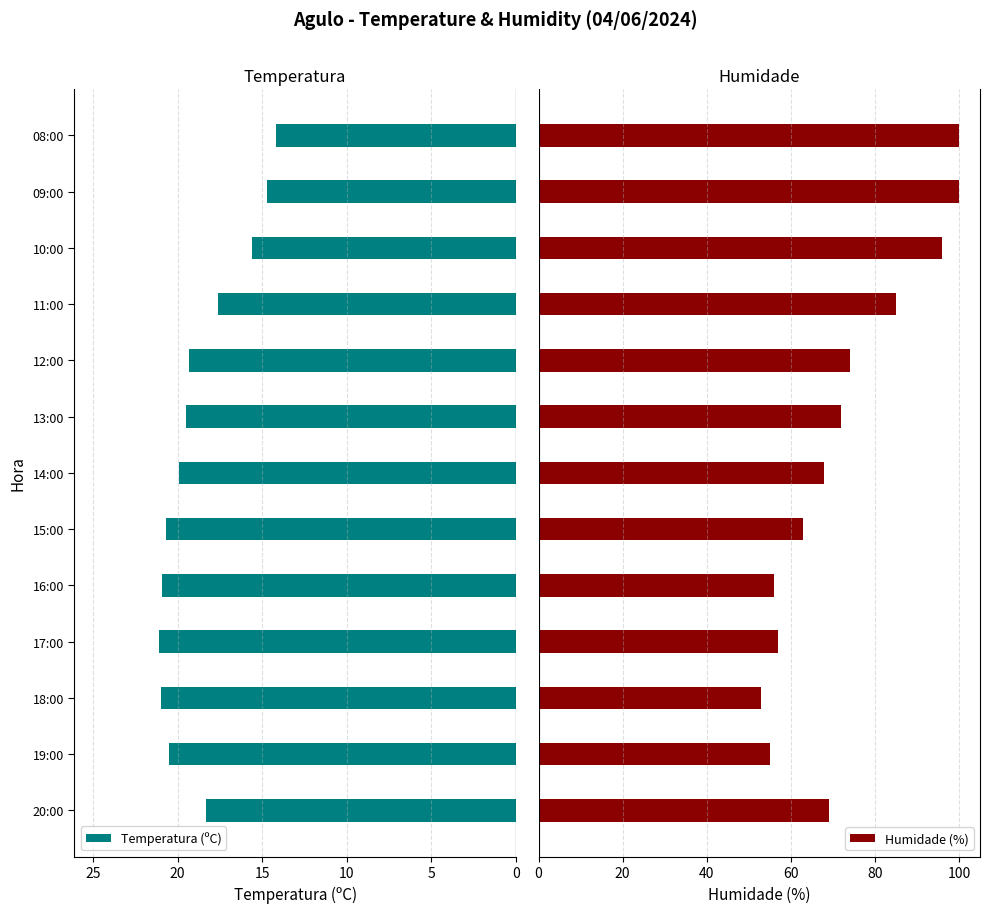

What is the minimum value for Humidade (%)?

53